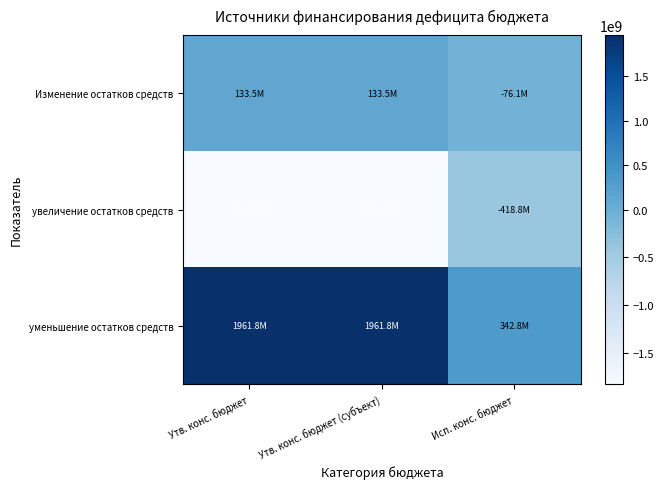

At which category is the sum across all series the highest?

Утв. конс. бюджет